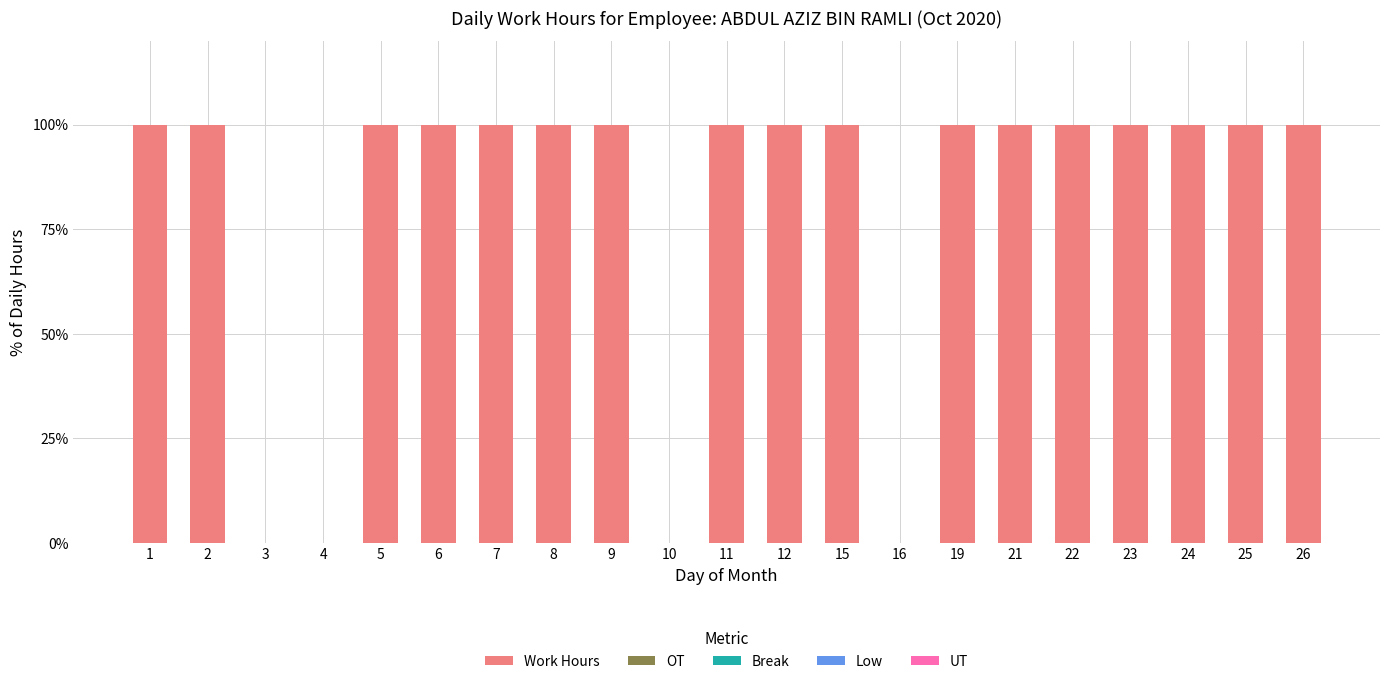

What is the maximum value shown in the chart?

100